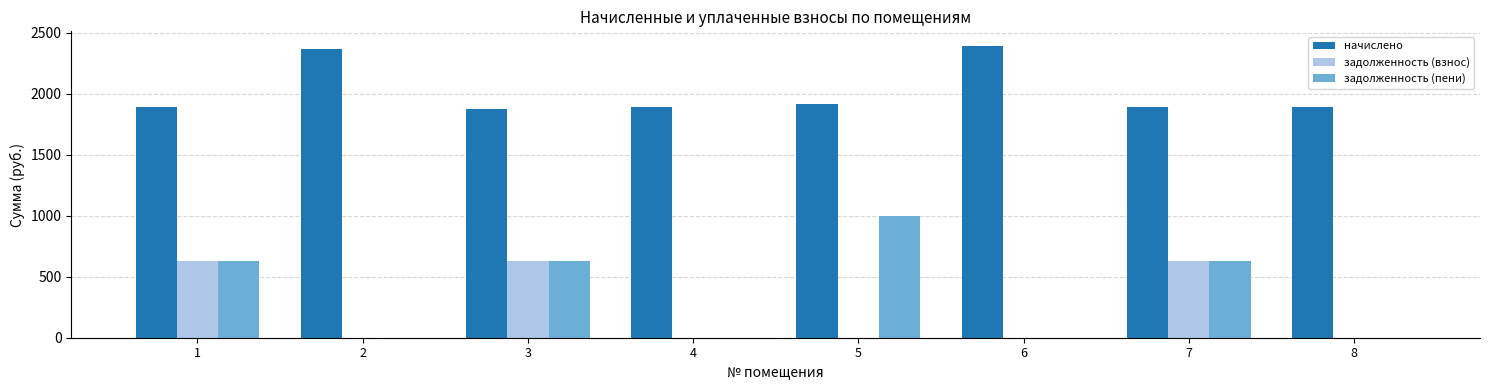

Which series changed the most between 2 and 8?

начислено